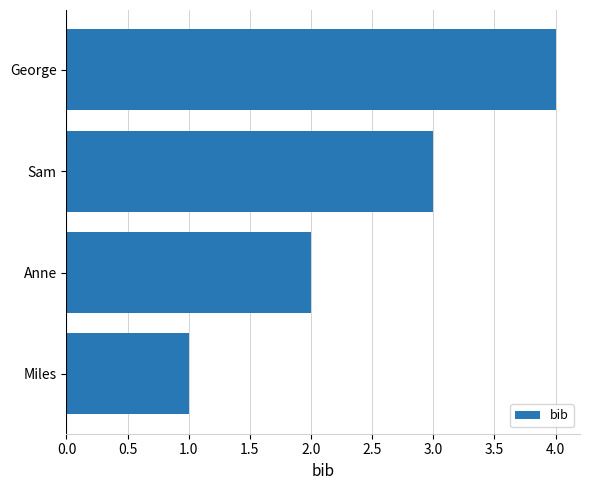

Read the value at George.

4